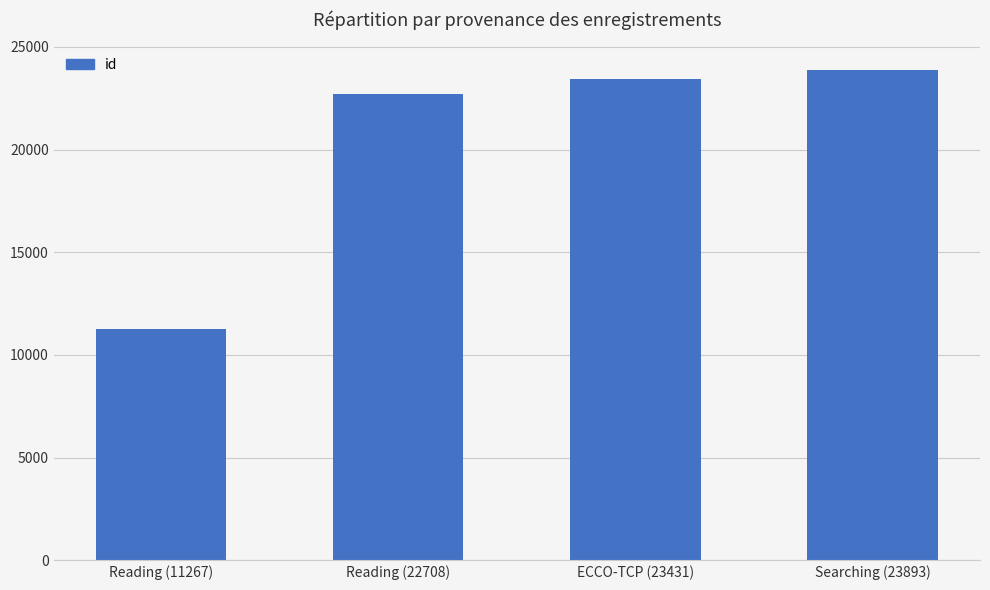

What is the change in value from Reading (11267) to Searching (23893)?

+12626